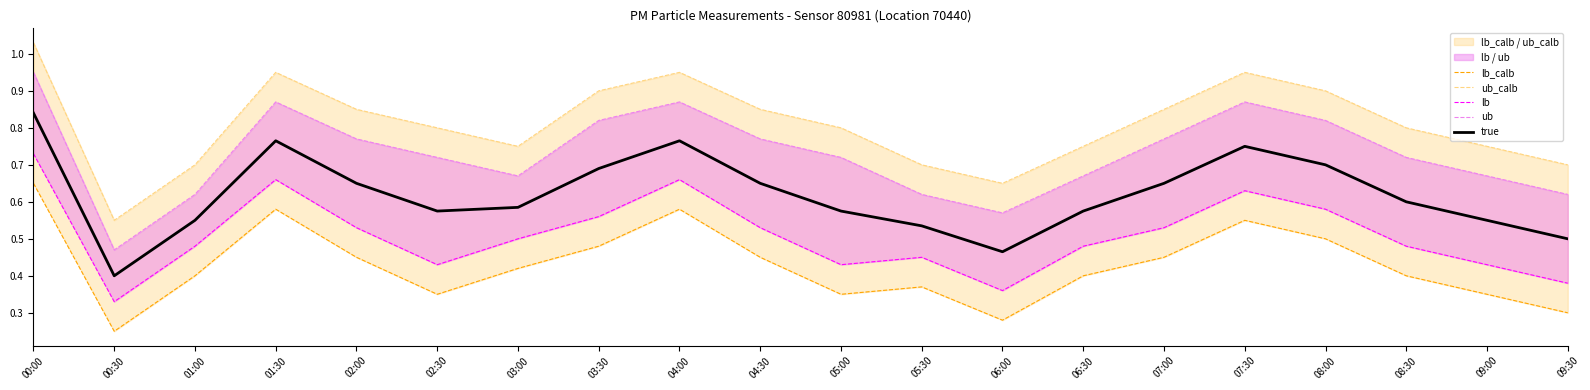

What value does the ub series have at 00:30?

0.5